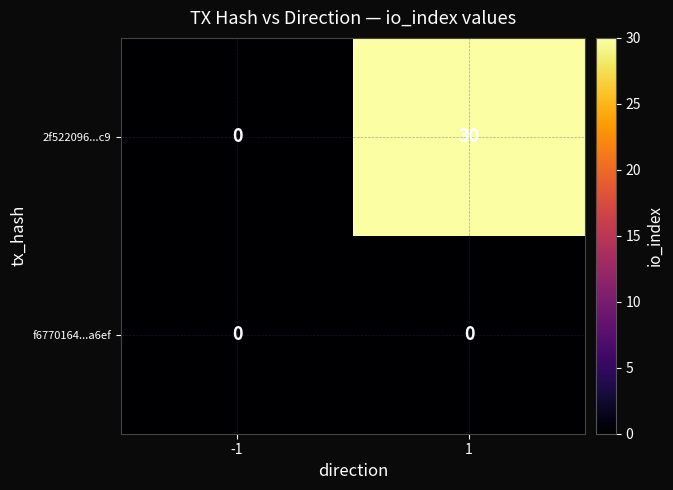

Is it true that 2f522096...c9 equals 0 at -1?

True